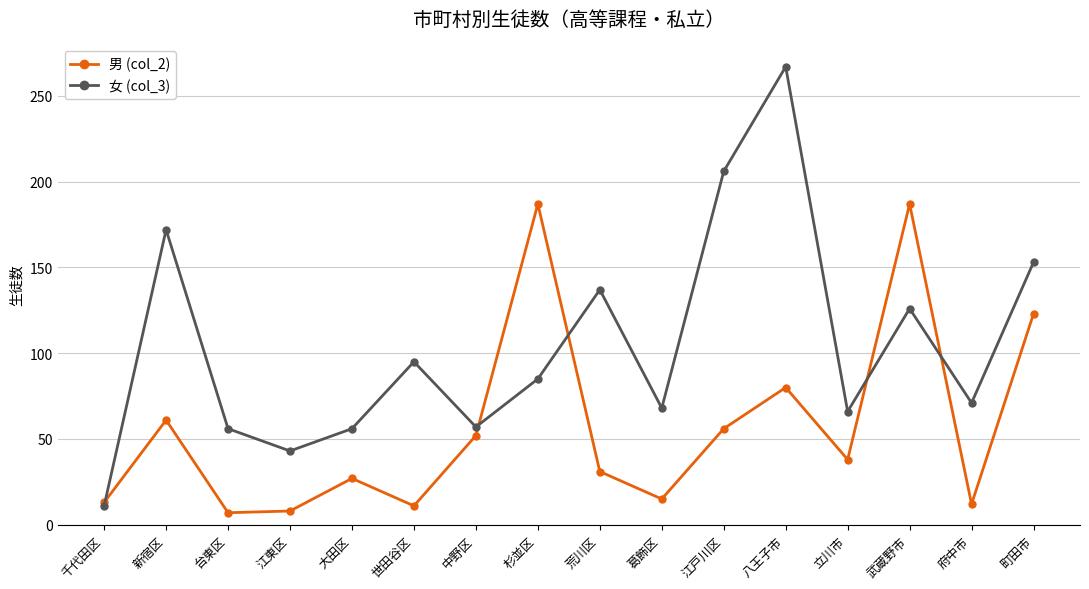

Where is the first local maximum for 男 (col_2)?

新宿区